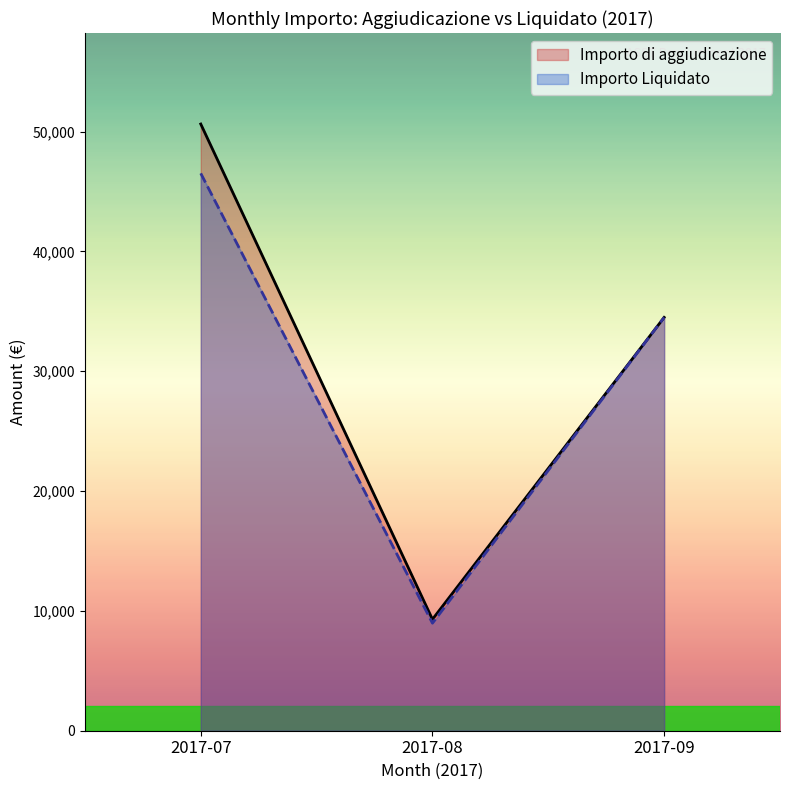

Between 2017-07 and 2017-08, which series saw the biggest shift?

Importo di aggiudicazione